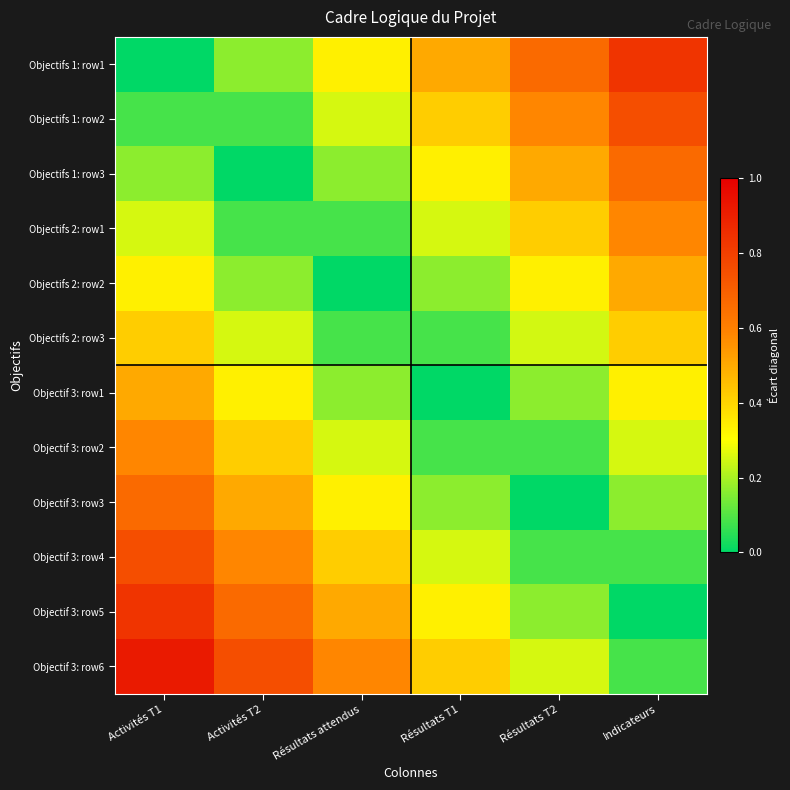

Between Activités T1 and Activités T2, which is larger?

Activités T2